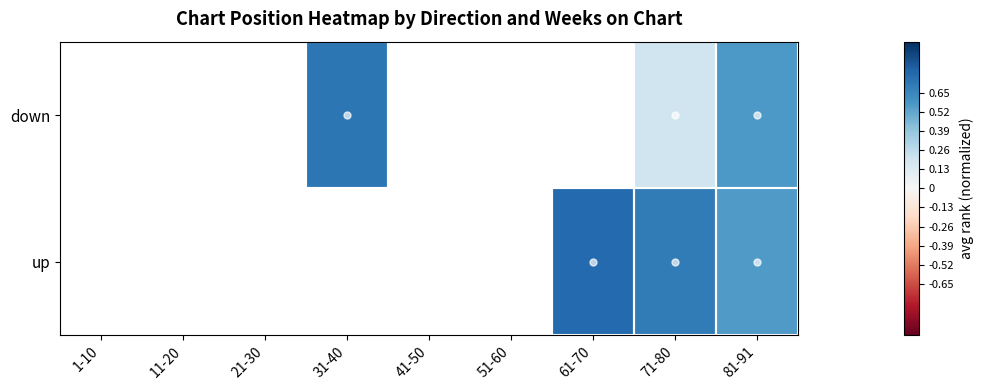

Between 51-60 and 31-40, which is larger?

31-40